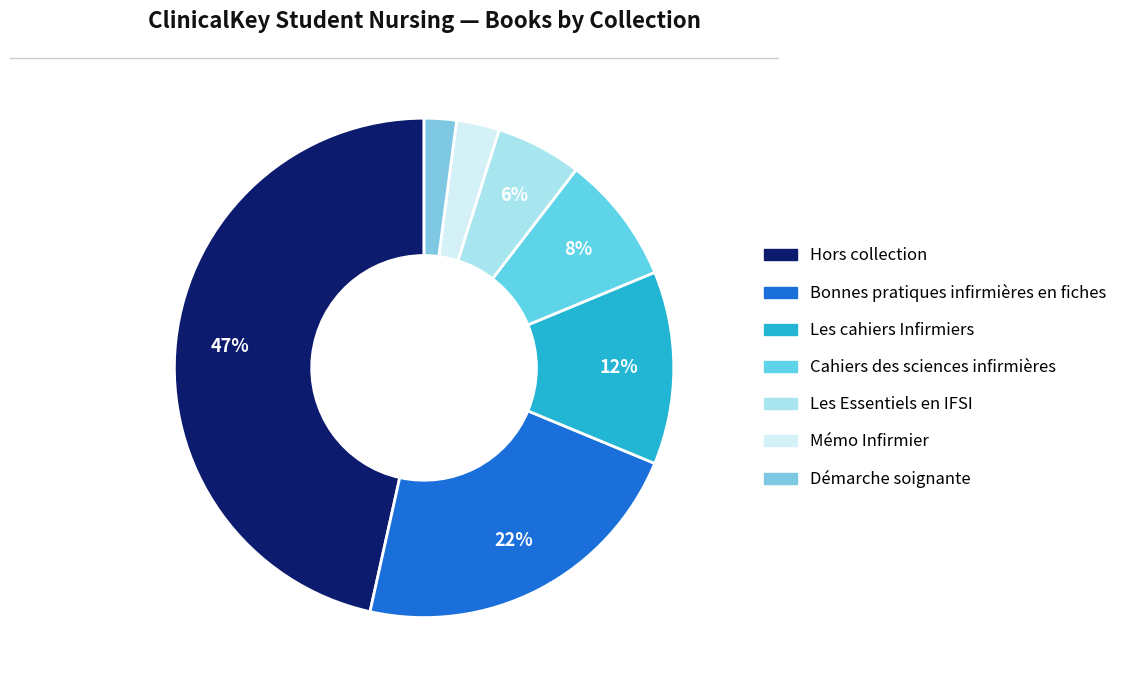

How many slices are in this pie chart?

7